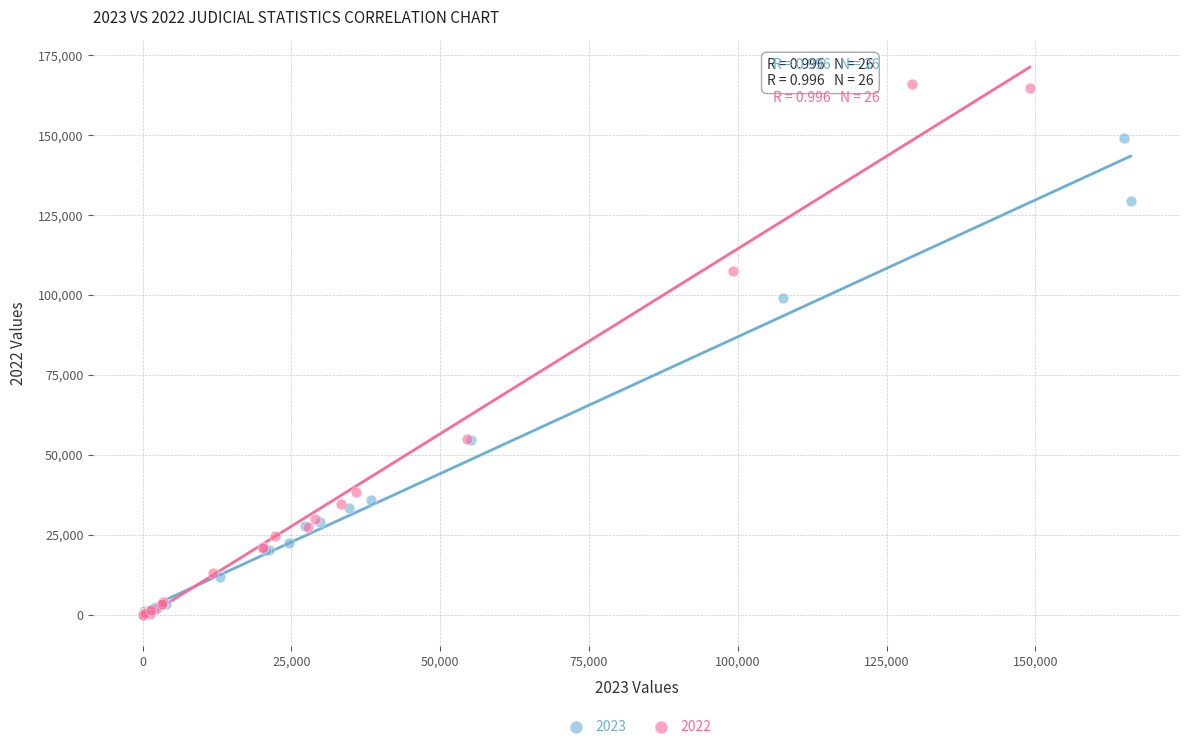

Which series has the largest Y range (max minus min)?

2022